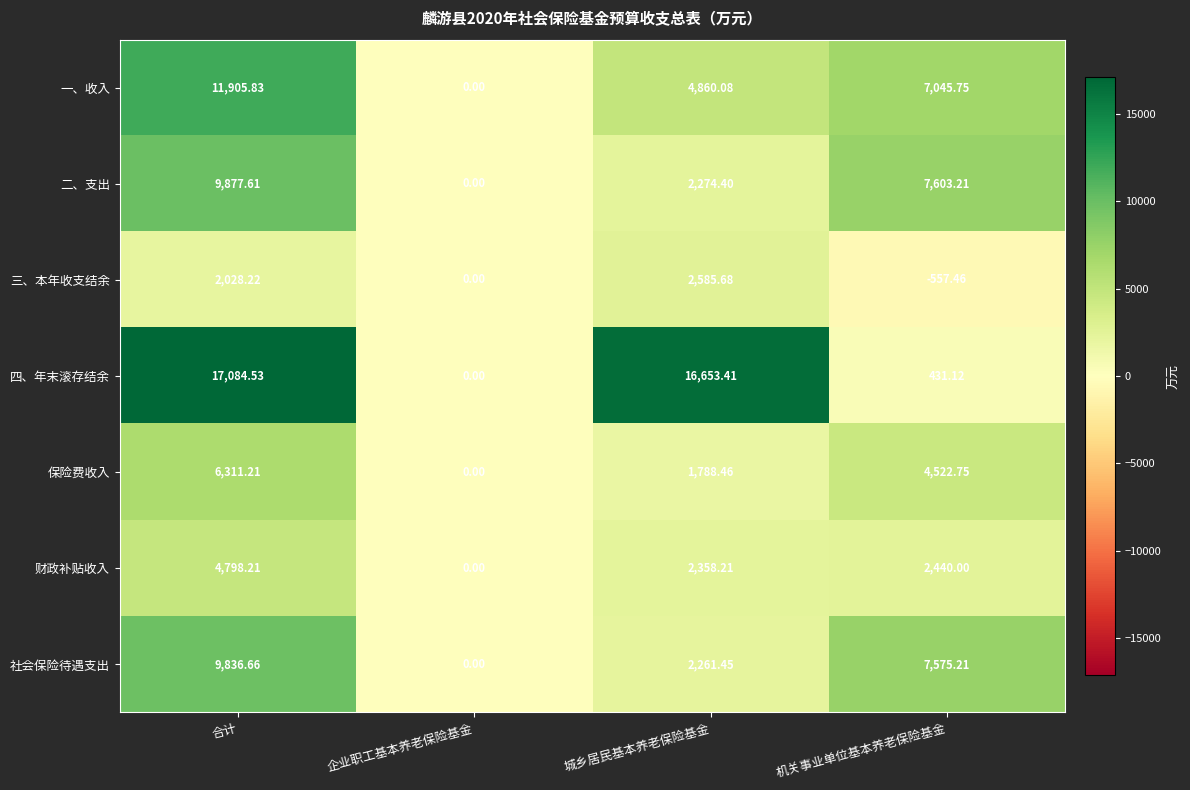

What is the total value across all series at 机关事业单位基本养老保险基金?

29060.6